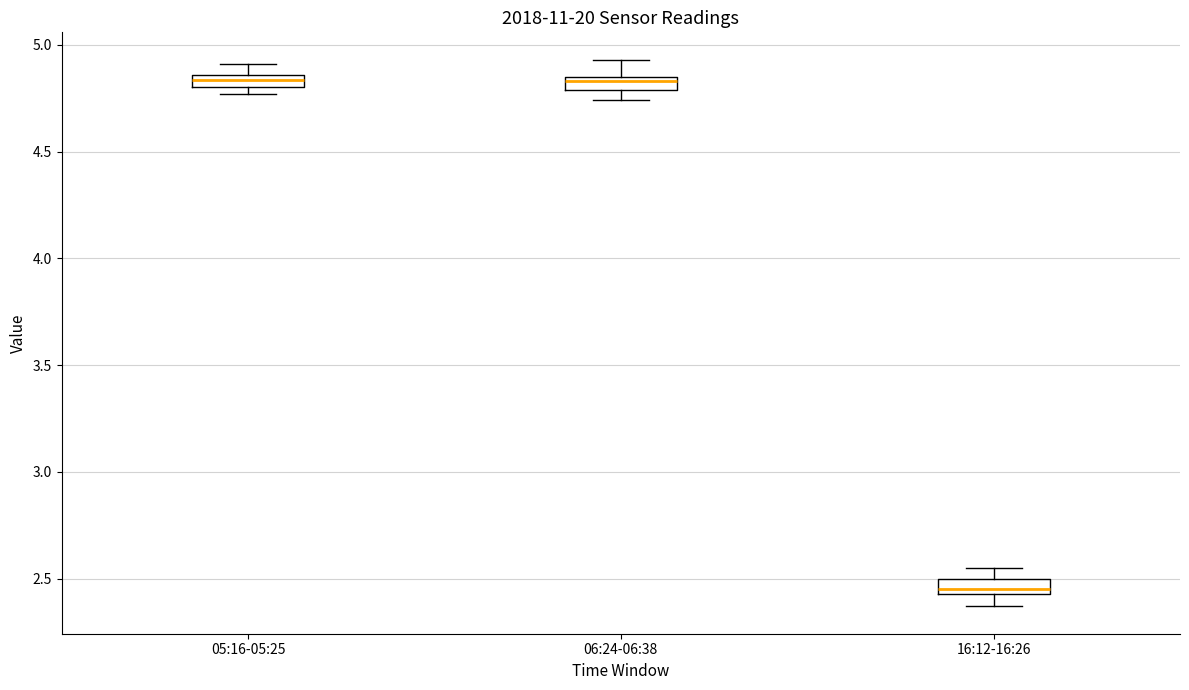

Where is the upper edge of the box for 05:16-05:25 on the y-axis? The values are not printed on the chart, so give them approximately, as read against the axis.

4.85